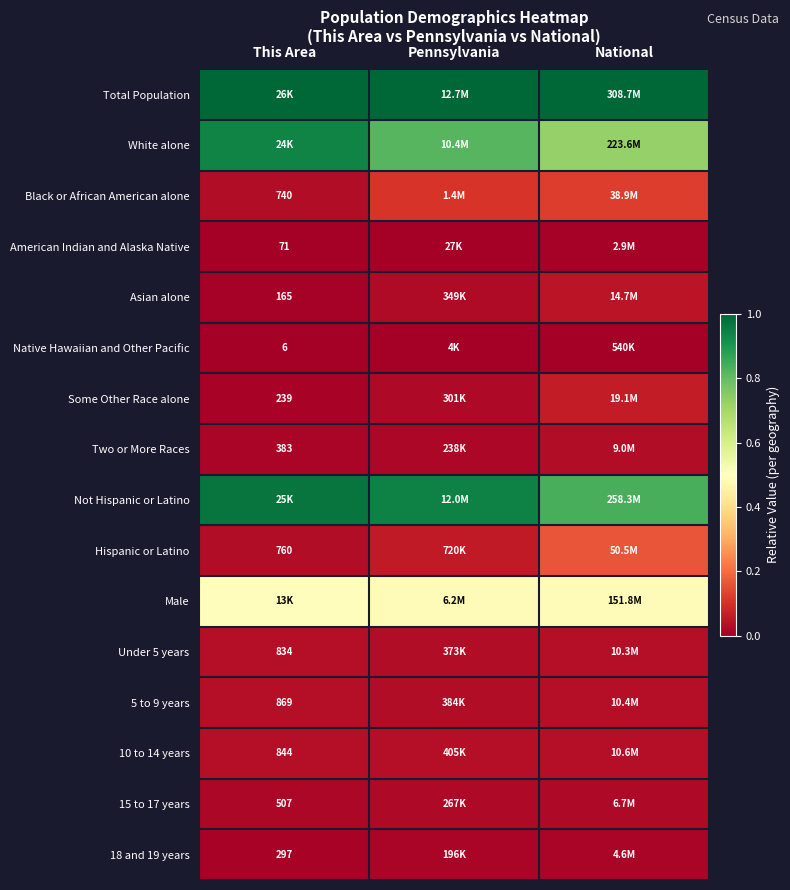

Count the 5 to 9 years values in the range 0 to 1.

3